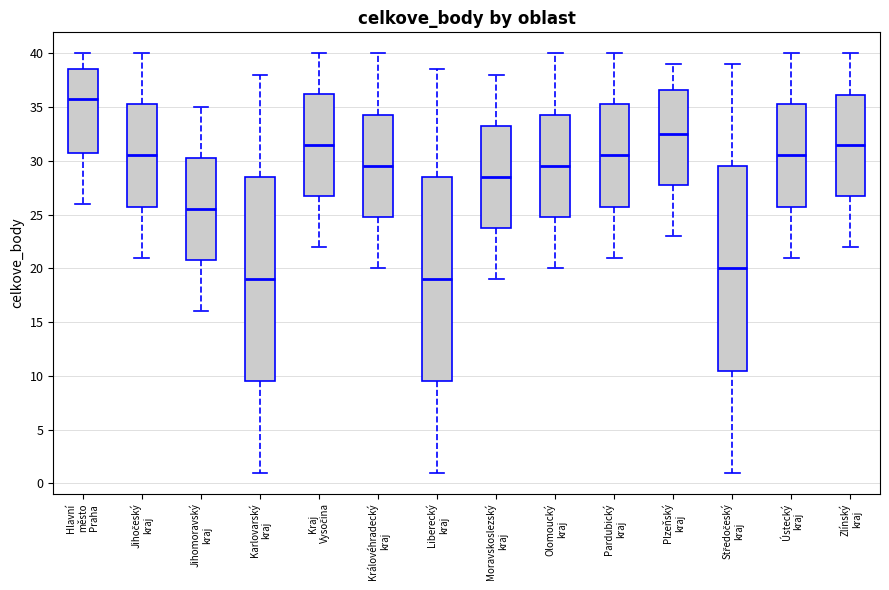

Reading left to right, read every box against the y-axis: the position of its median line, the range the box covers, and the ends of its whiskers. The values are not printed on the chart, so give them approximately, as read against the axis.

Hlavní město Praha: median 36.0, box 31.0 to 38.5, whiskers 26.0 to 40.0
Jihočeský kraj: median 30.5, box 26.0 to 35.5, whiskers 21.0 to 40.0
Jihomoravský kraj: median 25.5, box 21.0 to 30.5, whiskers 16.0 to 35.0
Karlovarský kraj: median 19.0, box 9.5 to 28.5, whiskers 1.0 to 38.0
Kraj Vysočina: median 31.5, box 27.0 to 36.5, whiskers 22.0 to 40.0
Královéhradecký kraj: median 29.5, box 25.0 to 34.5, whiskers 20.0 to 40.0
Liberecký kraj: median 19.0, box 9.5 to 28.5, whiskers 1.0 to 38.5
Moravskoslezský kraj: median 28.5, box 24.0 to 33.5, whiskers 19.0 to 38.0
Olomoucký kraj: median 29.5, box 25.0 to 34.5, whiskers 20.0 to 40.0
Pardubický kraj: median 30.5, box 26.0 to 35.5, whiskers 21.0 to 40.0
Plzeňský kraj: median 32.5, box 28.0 to 36.5, whiskers 23.0 to 39.0
Středočeský kraj: median 20.0, box 10.5 to 29.5, whiskers 1.0 to 39.0
Ústecký kraj: median 30.5, box 26.0 to 35.5, whiskers 21.0 to 40.0
Zlínský kraj: median 31.5, box 27.0 to 36.0, whiskers 22.0 to 40.0